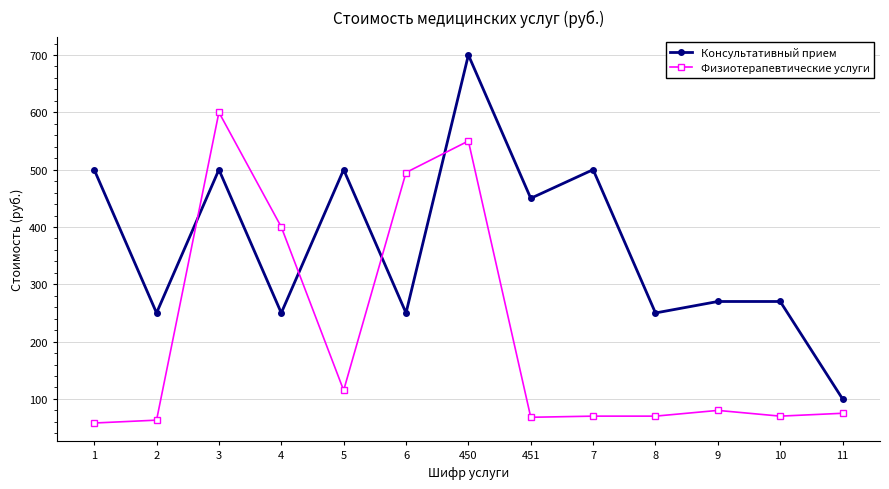

Which label corresponds to the largest value in the chart?

450